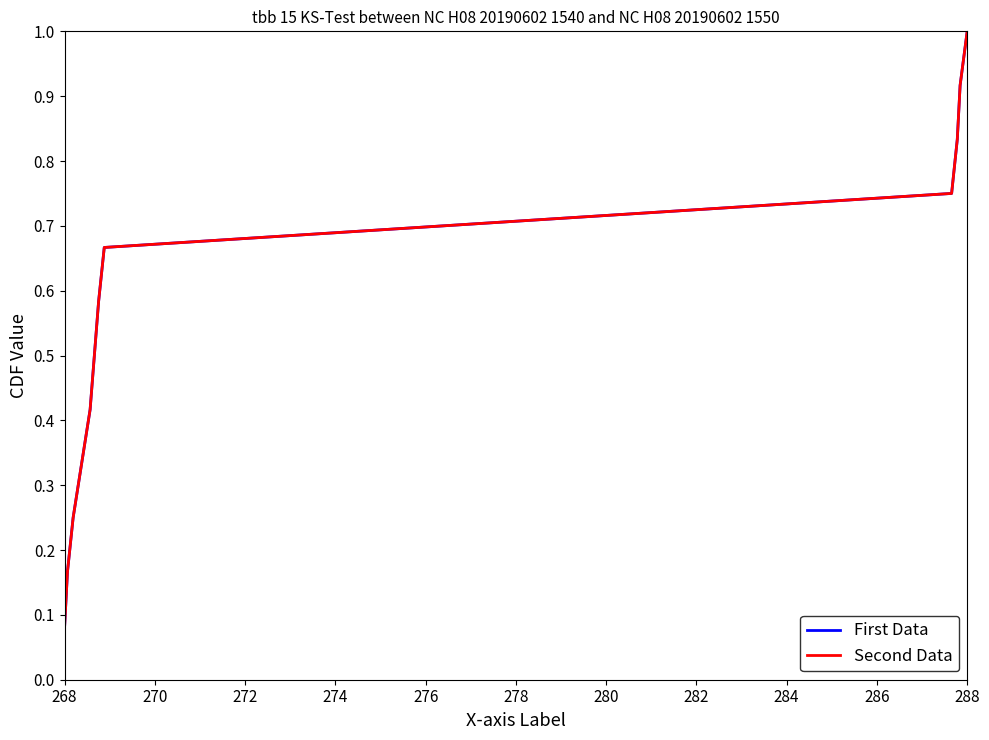

What is the difference between the maximum and minimum values in the Second Data series?

0.9